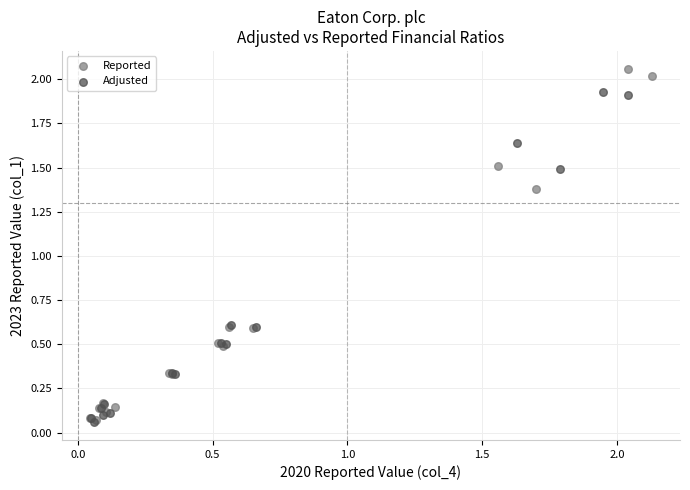

Which series has the largest Y range (max minus min)?

Reported